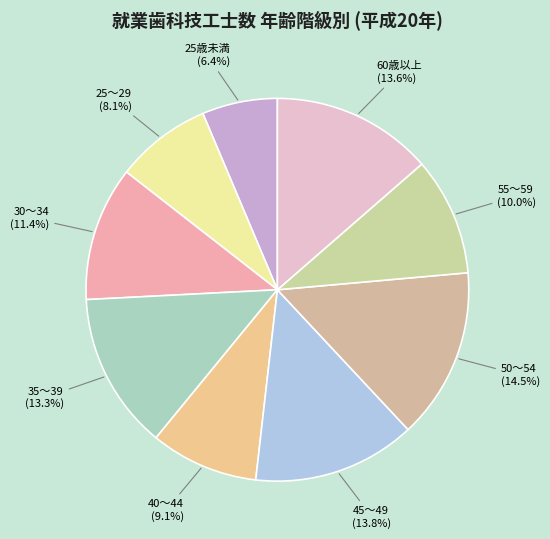

Is it true that 25歳未満 is 6% of the pie?

True